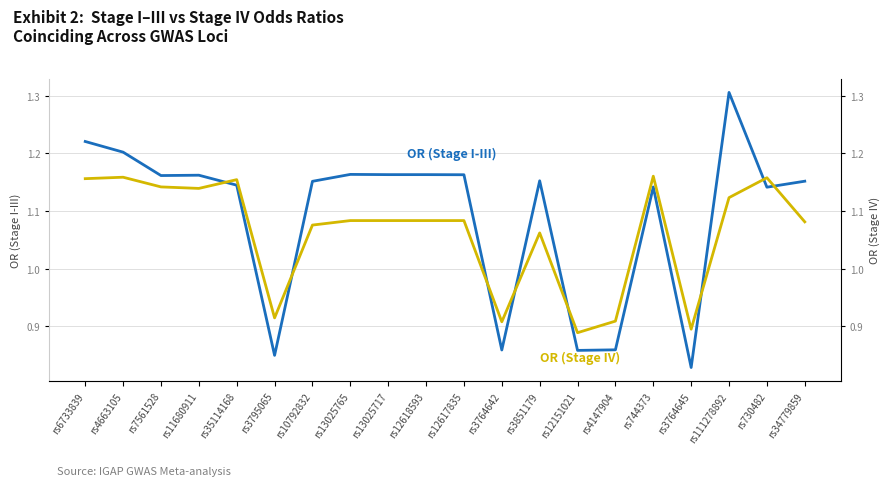

What is the sum of the OR (Stage IV) values at rs13025717 and rs4663105?

2.2